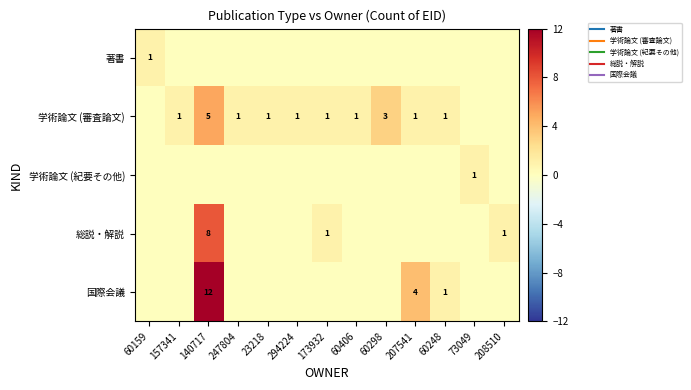

What is the highest value of the 学術論文 (紀要その他) series?

1